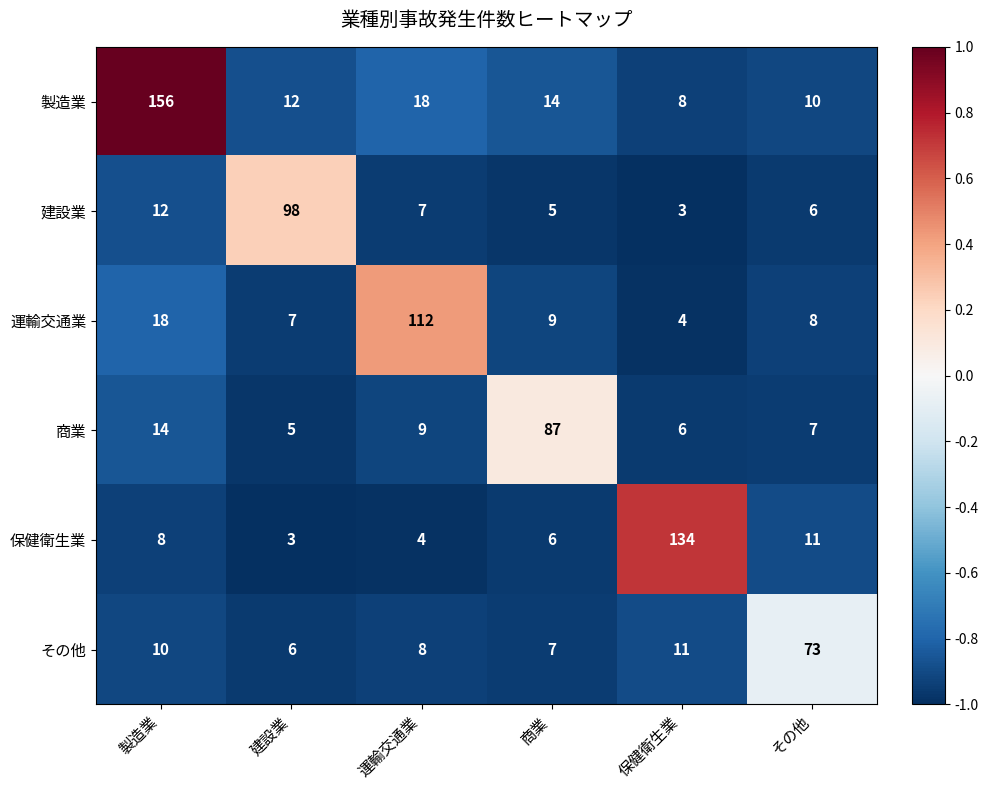

At which label does 商業 reach its peak?

商業